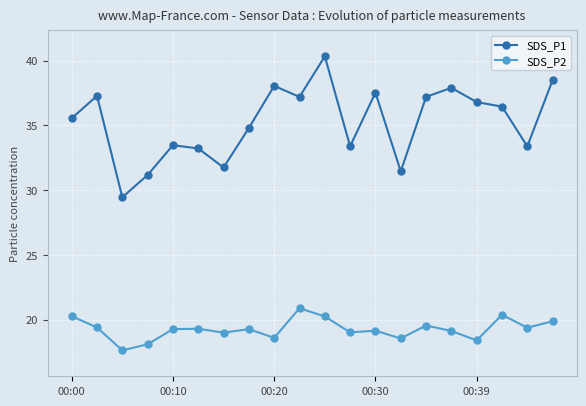

True or false: SDS_P2 and SDS_P1 cross at least once.

False